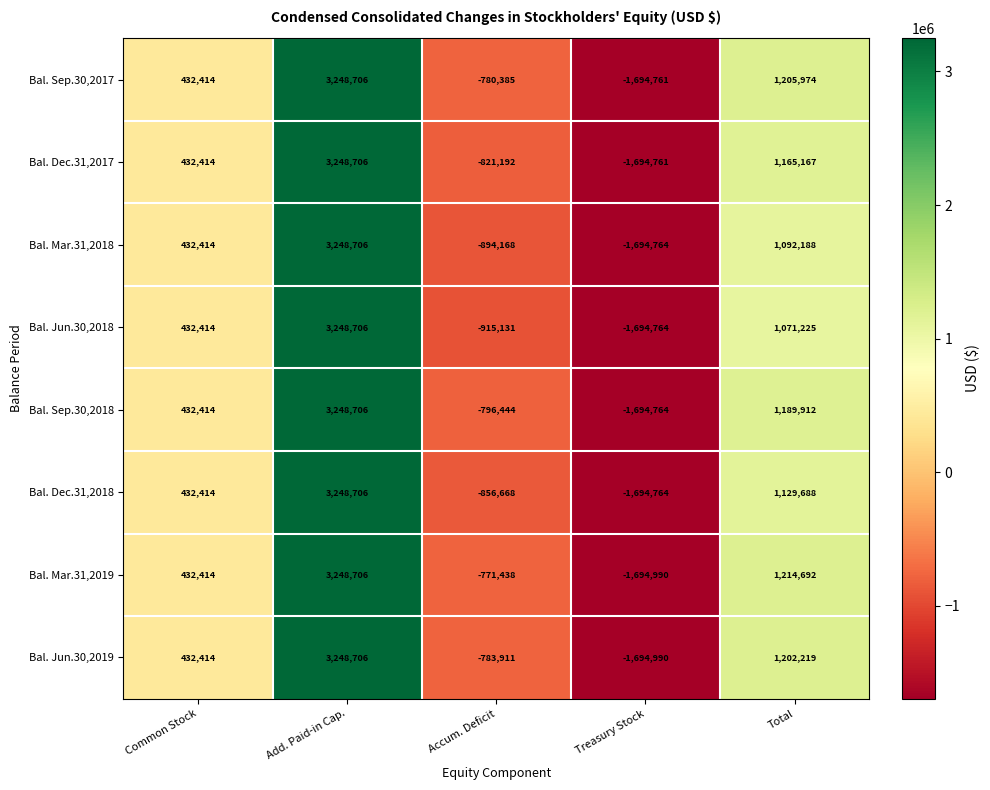

Rank the series at Total from highest to lowest value.

Bal. Mar.31,2019, Bal. Sep.30,2017, Bal. Jun.30,2019, Bal. Sep.30,2018, Bal. Dec.31,2017, Bal. Dec.31,2018, Bal. Mar.31,2018, Bal. Jun.30,2018